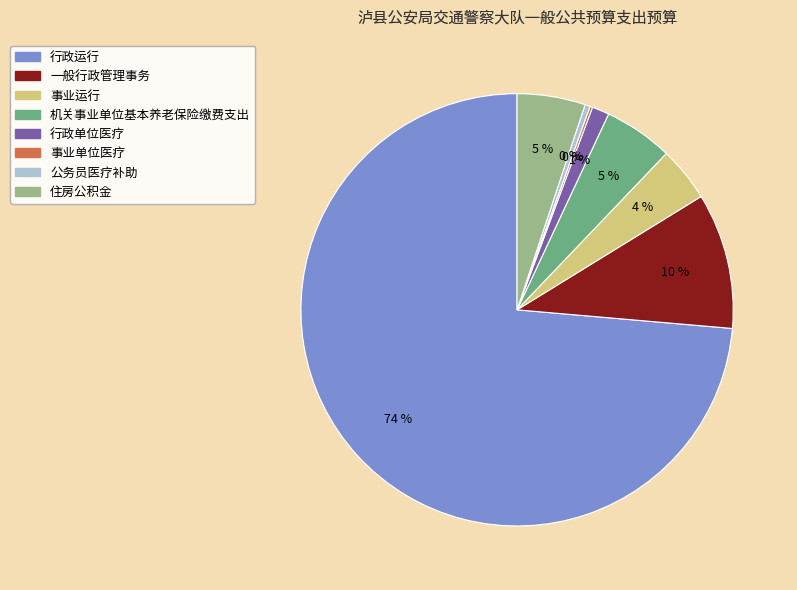

What is the ratio of the value at 机关事业单位基本养老保险缴费支出 to the value at 一般行政管理事务?

0.5